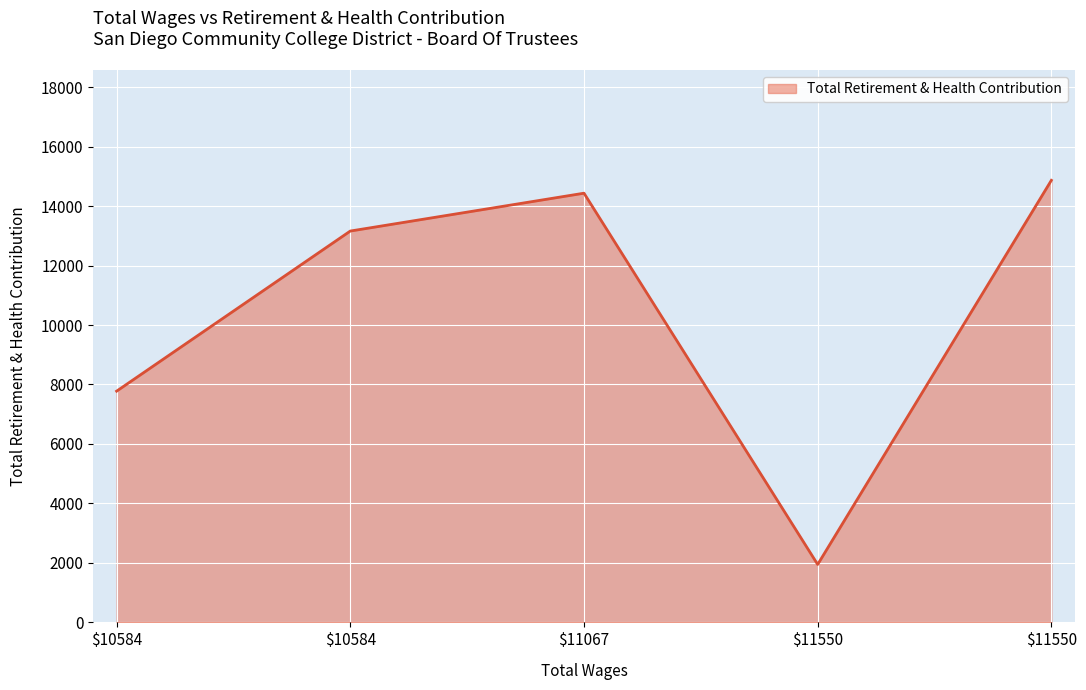

Reading right to left, extract all data points from this chart.

14866	1948	14433	13160	7776